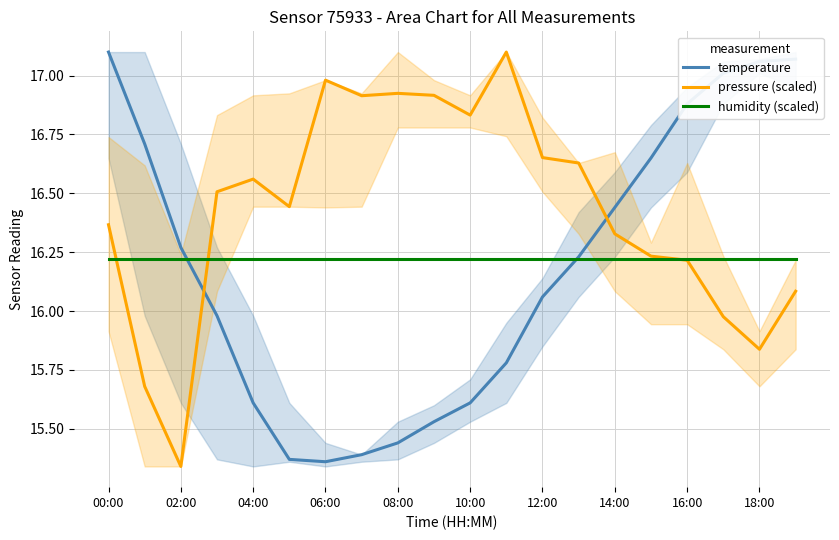

What is the maximum value shown in the chart?

17.1